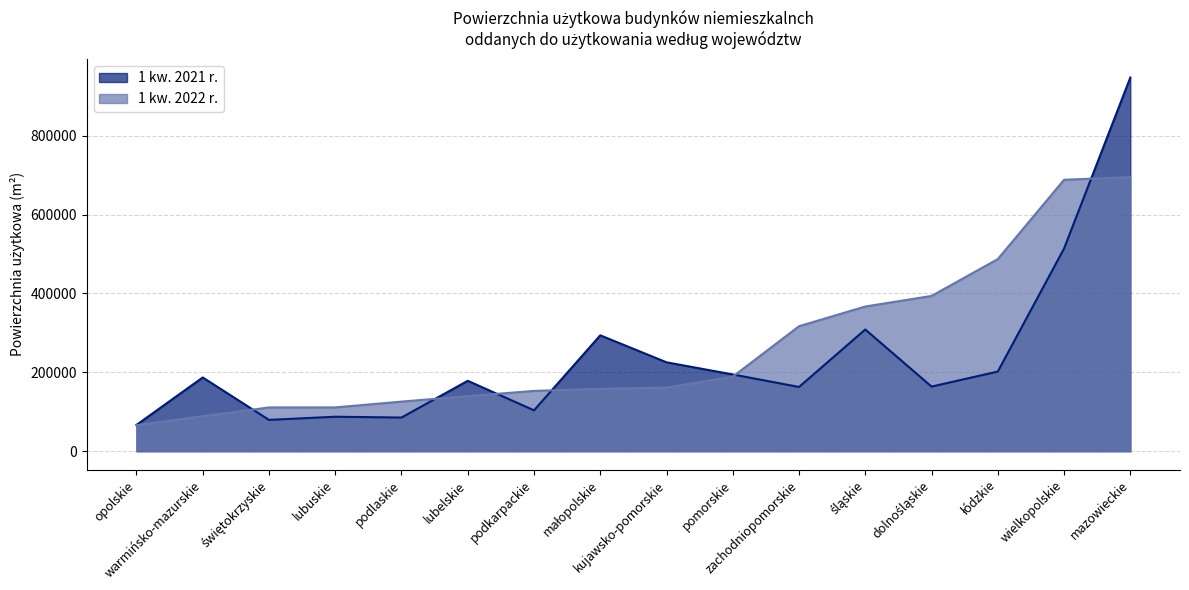

What is the difference between the maximum and second lowest values in the 1 kw. 2022 r. series?

606550